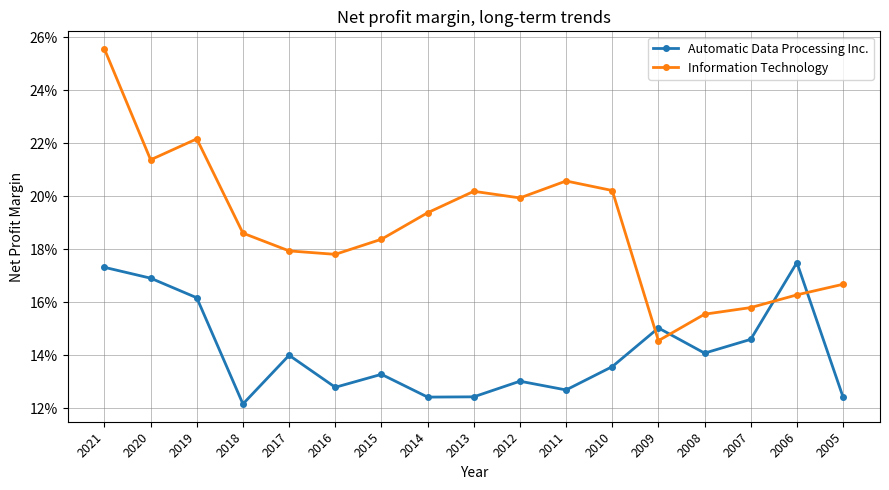

True or false: Automatic Data Processing Inc. and Information Technology cross at least once.

True